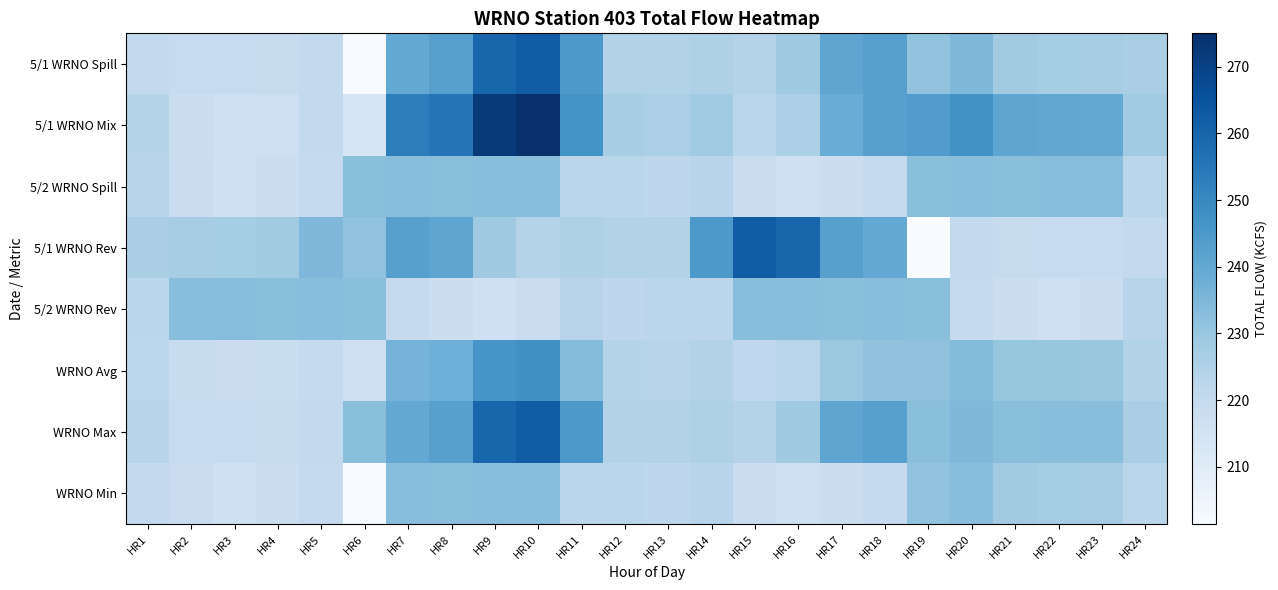

Reading left to right, what are all the values shown in this chart?

5/1 WRNO Spill: HR1=220.5	HR2=219.7	HR3=219.6	HR4=219.5	HR5=220.6	HR6=201.4	HR7=239.9	HR8=242.6	HR9=259.5	HR10=262.2	HR11=244.9	HR12=224.3	HR13=224.4	HR14=225.1	HR15=224.1	HR16=228.7	HR17=241.0	HR18=242.6	HR19=231.2	HR20=234.6	HR21=228.1	HR22=227.5	HR23=227.2	HR24=226.2
5/1 WRNO Mix: HR1=223.7	HR2=218.0	HR3=216.5	HR4=217.2	HR5=220.6	HR6=213.9	HR7=252.7	HR8=255.3	HR9=272.4	HR10=275.0	HR11=247.1	HR12=226.7	HR13=226.0	HR14=228.3	HR15=222.4	HR16=225.6	HR17=238.7	HR18=242.6	HR19=243.7	HR20=247.4	HR21=240.8	HR22=240.4	HR23=240.0	HR24=228.4
5/2 WRNO Spill: HR1=223.2	HR2=218.3	HR3=216.9	HR4=217.7	HR5=220.0	HR6=232.5	HR7=232.8	HR8=232.7	HR9=232.9	HR10=232.8	HR11=222.2	HR12=222.4	HR13=221.6	HR14=223.2	HR15=218.3	HR16=216.9	HR17=217.7	HR18=220.0	HR19=232.5	HR20=232.8	HR21=232.7	HR22=232.9	HR23=232.8	HR24=222.2
5/1 WRNO Rev: HR1=226.2	HR2=227.2	HR3=227.5	HR4=228.1	HR5=234.6	HR6=231.2	HR7=242.6	HR8=241.0	HR9=228.7	HR10=224.1	HR11=225.1	HR12=224.4	HR13=224.3	HR14=244.9	HR15=262.2	HR16=259.5	HR17=242.6	HR18=239.9	HR19=201.4	HR20=220.6	HR21=219.5	HR22=219.6	HR23=219.7	HR24=220.5
5/2 WRNO Rev: HR1=222.2	HR2=232.8	HR3=232.9	HR4=232.7	HR5=232.8	HR6=232.5	HR7=220.0	HR8=217.7	HR9=216.9	HR10=218.3	HR11=223.2	HR12=221.6	HR13=222.4	HR14=222.2	HR15=232.8	HR16=232.9	HR17=232.7	HR18=232.8	HR19=232.5	HR20=220.0	HR21=217.7	HR22=216.9	HR23=218.3	HR24=223.2
WRNO Avg: HR1=221.8	HR2=219.0	HR3=218.2	HR4=218.6	HR5=220.3	HR6=216.9	HR7=236.4	HR8=237.6	HR9=246.2	HR10=247.5	HR11=233.6	HR12=223.4	HR13=223.0	HR14=224.1	HR15=221.2	HR16=222.8	HR17=229.3	HR18=231.3	HR19=231.8	HR20=233.7	HR21=230.4	HR22=230.2	HR23=230.0	HR24=224.2
WRNO Max: HR1=223.2	HR2=219.7	HR3=219.6	HR4=219.5	HR5=220.6	HR6=232.5	HR7=239.9	HR8=242.6	HR9=259.5	HR10=262.2	HR11=244.9	HR12=224.3	HR13=224.4	HR14=225.1	HR15=224.1	HR16=228.7	HR17=241.0	HR18=242.6	HR19=232.5	HR20=234.6	HR21=232.7	HR22=232.9	HR23=232.8	HR24=226.2
WRNO Min: HR1=220.5	HR2=218.3	HR3=216.9	HR4=217.7	HR5=220.0	HR6=201.4	HR7=232.8	HR8=232.7	HR9=232.9	HR10=232.8	HR11=222.2	HR12=222.4	HR13=221.6	HR14=223.2	HR15=218.3	HR16=216.9	HR17=217.7	HR18=220.0	HR19=231.2	HR20=232.8	HR21=228.1	HR22=227.5	HR23=227.2	HR24=222.2